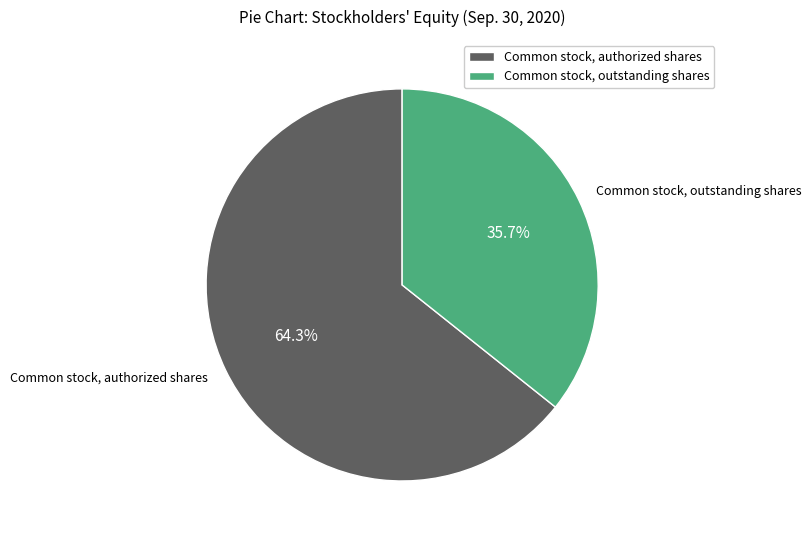

What is the total percentage of Common stock, outstanding shares and Common stock, authorized shares?

100.0%